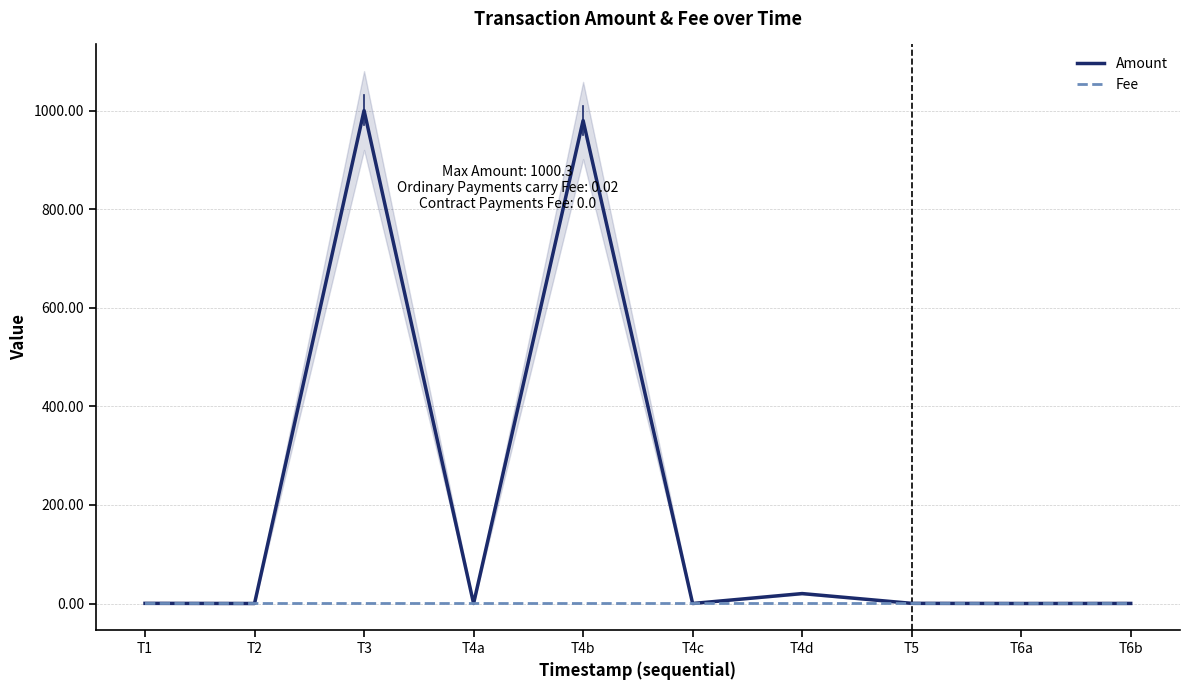

What is the difference between the maximum and minimum values in the Amount series?

1000.3